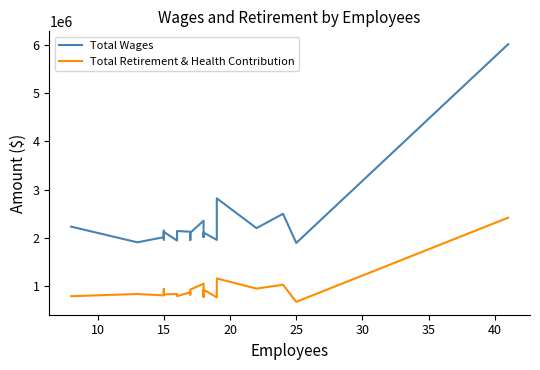

True or false: Total Wages has a value of 2687258 at 12.

False